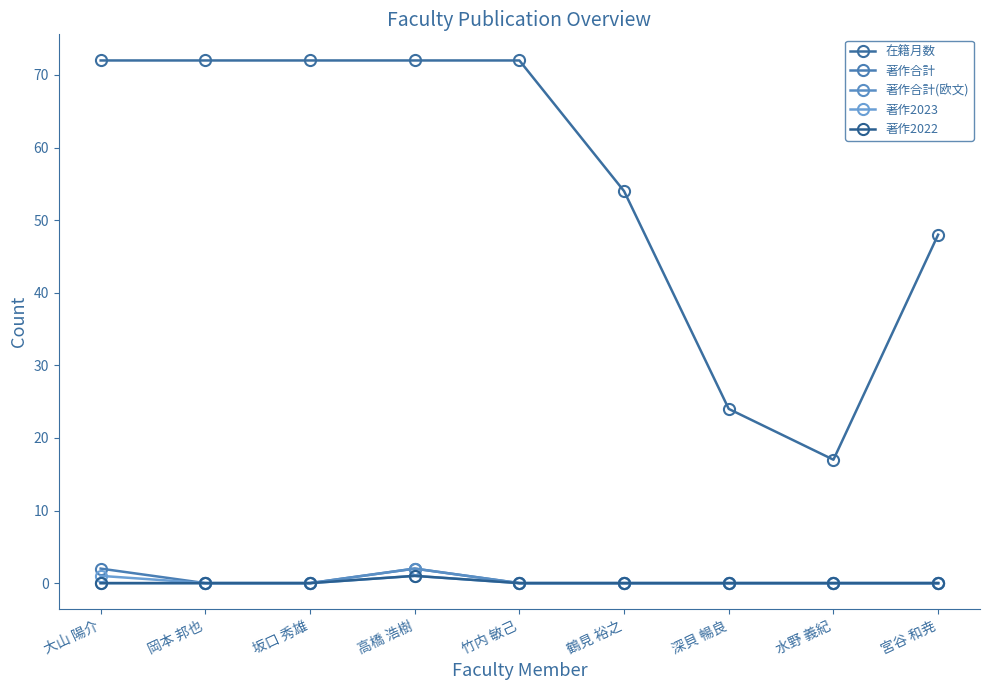

What are all the series names shown in the legend?

在籍月数, 著作合計, 著作合計(欧文), 著作2023, 著作2022